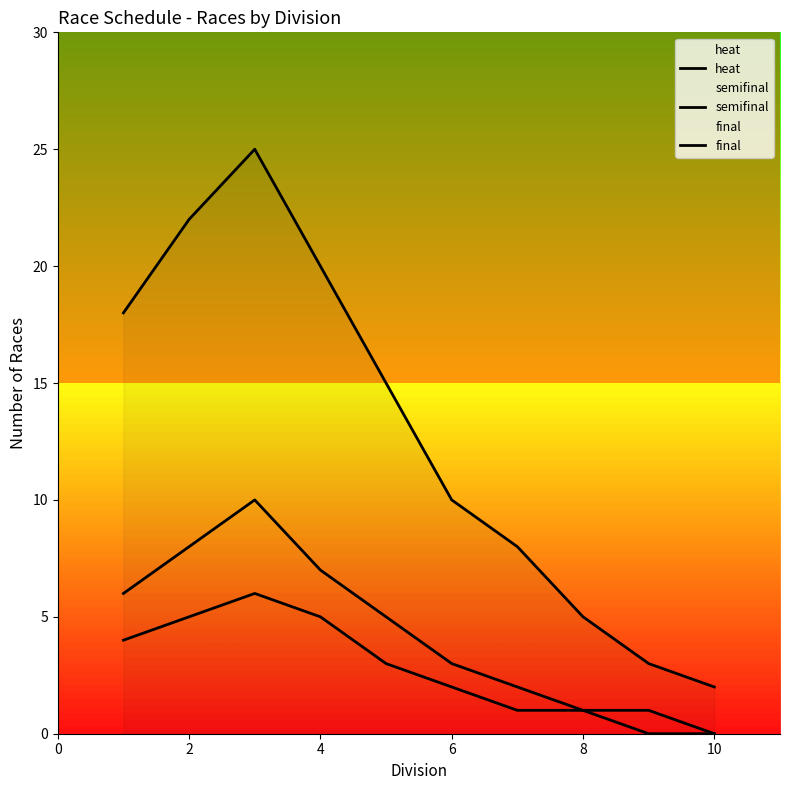

Is this an area chart (filled region under the line)?

No